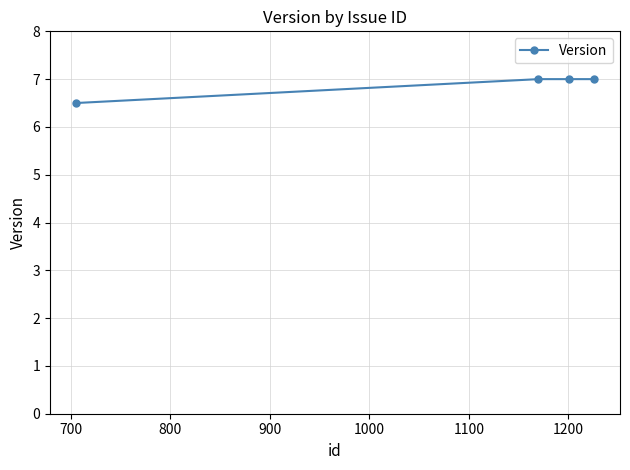

Does the chart display data point markers on the line(s)?

Yes